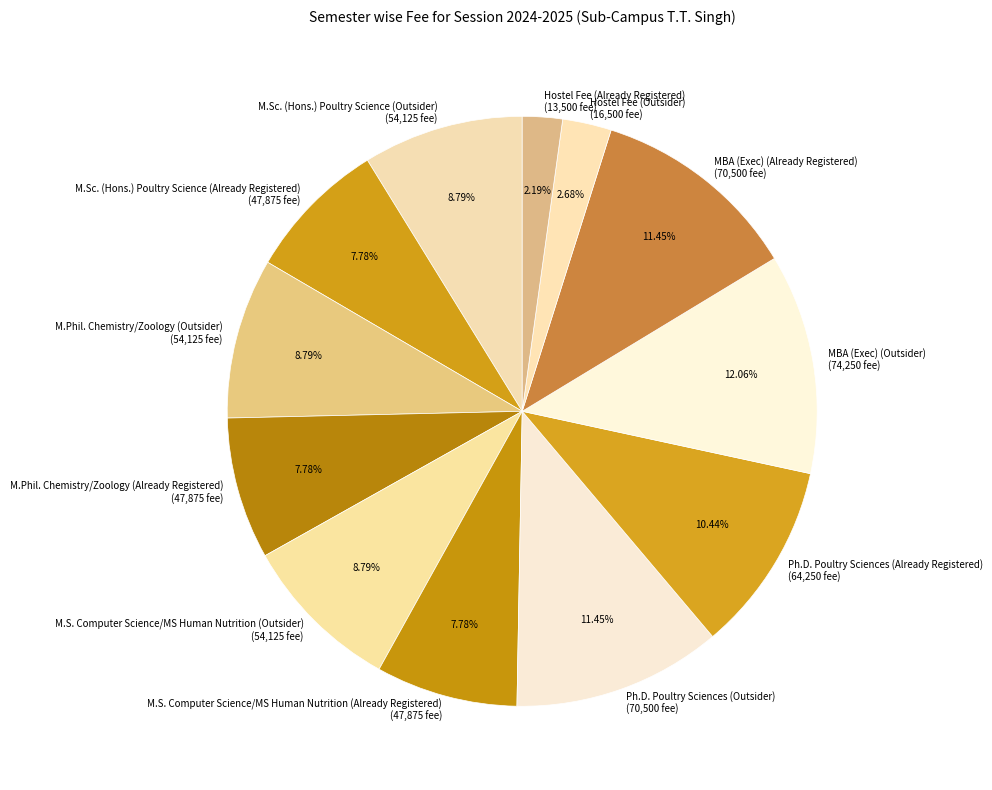

Which has a higher value, M.S. Computer Science/MS Human Nutrition (Already Registered) (47,875 fee) or Hostel Fee (Already Registered) (13,500 fee)?

M.S. Computer Science/MS Human Nutrition (Already Registered) (47,875 fee)